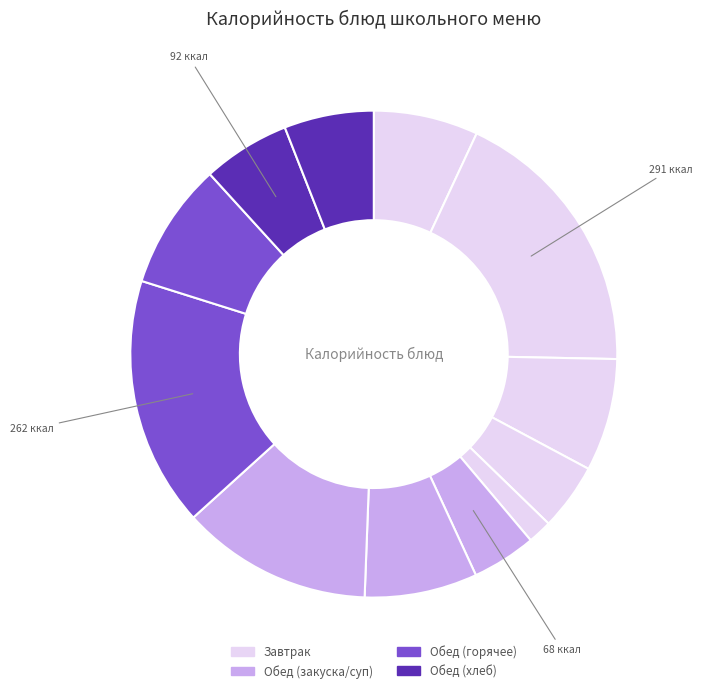

Count the number of slices in the pie.

12